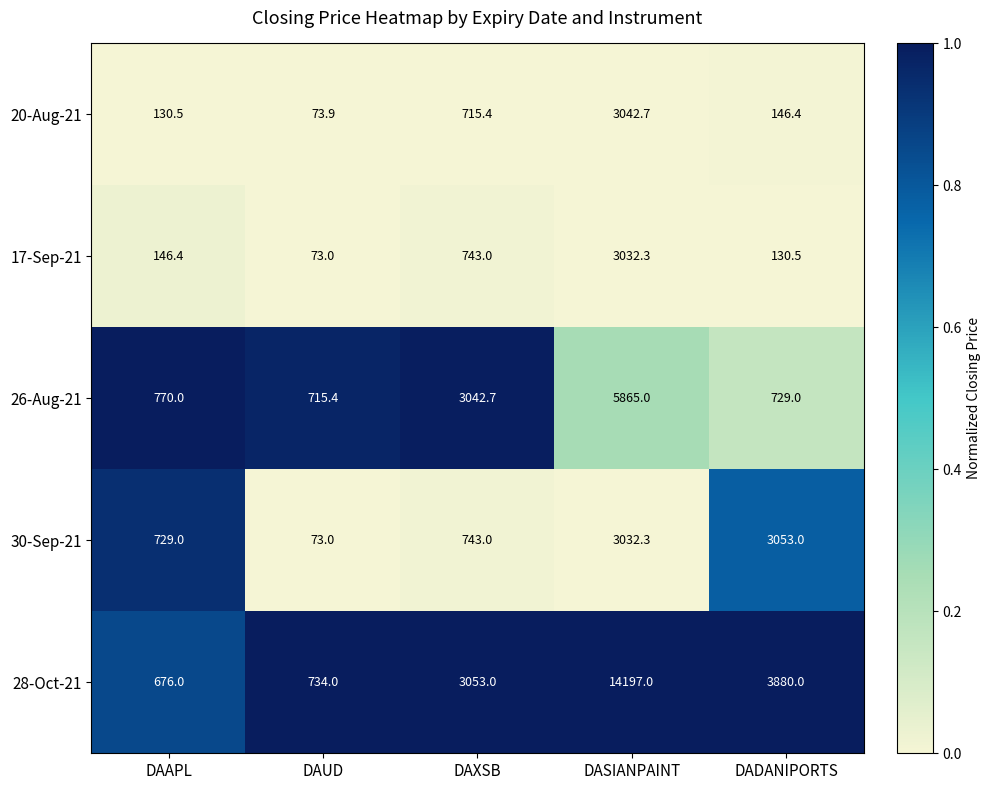

What is the sum of the 30-Sep-21 values at DAXSB and DAAPL?

1472.0